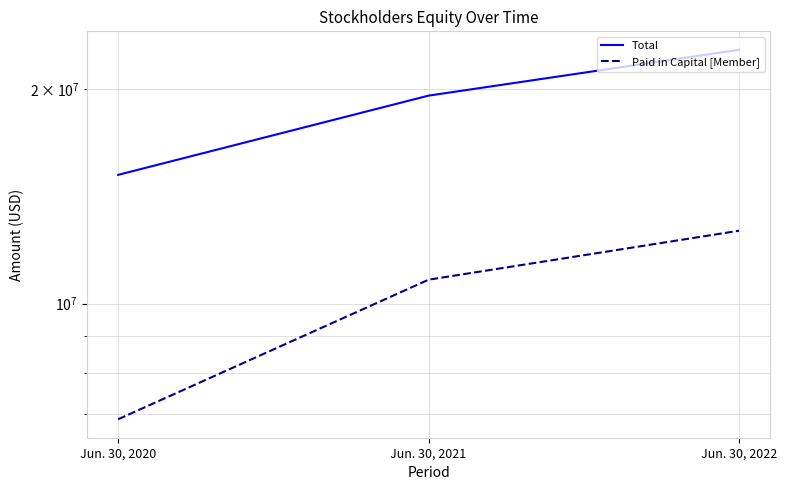

What is the sum of the Total values at Jun. 30, 2021 and Jun. 30, 2020?

34731199